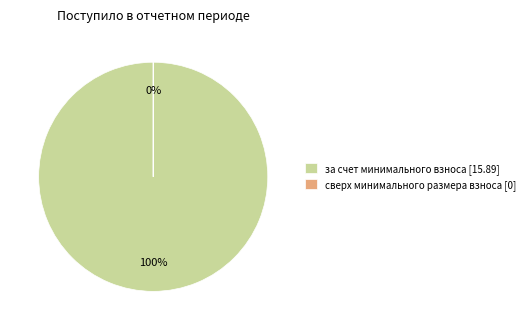

To the nearest percent, what is the difference between the largest and smallest slice percentages?

100%